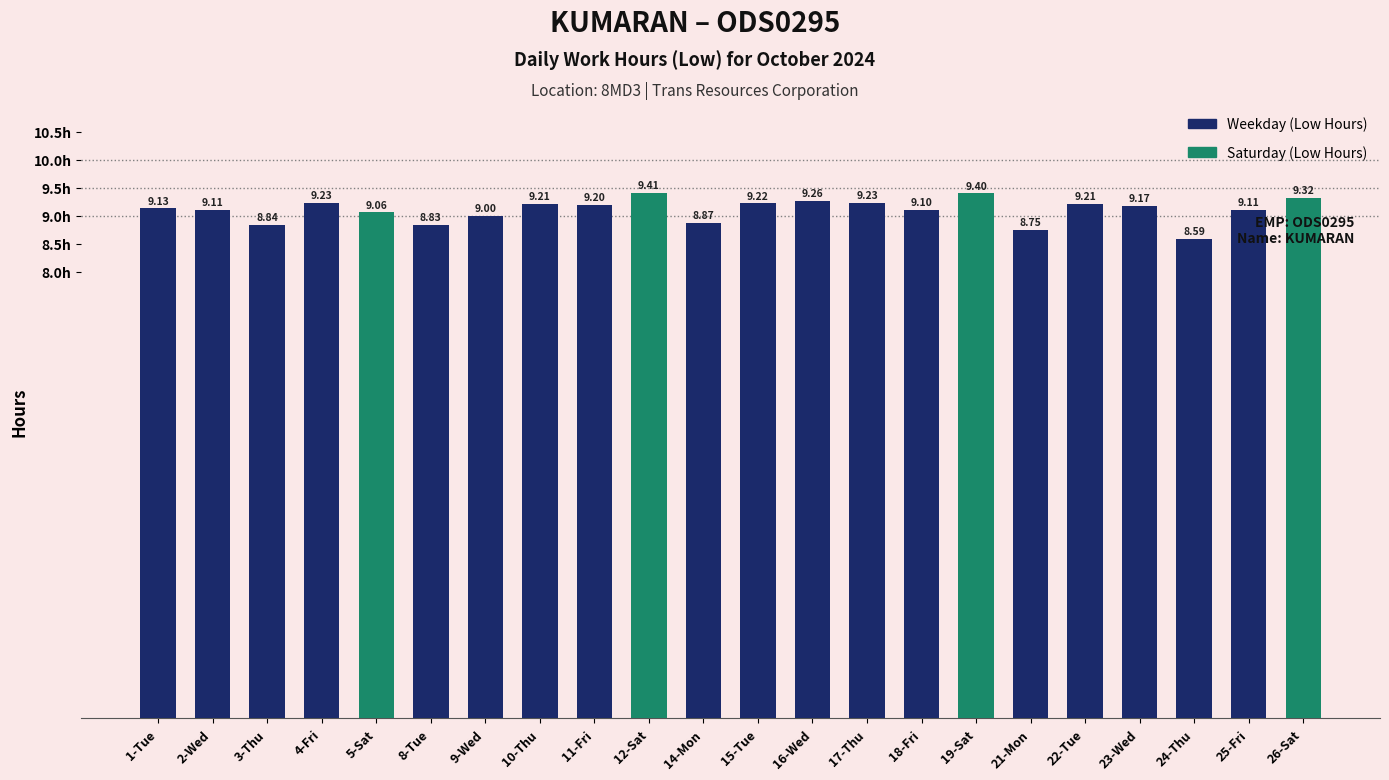

Where does the data first go above 9?

1-Tue